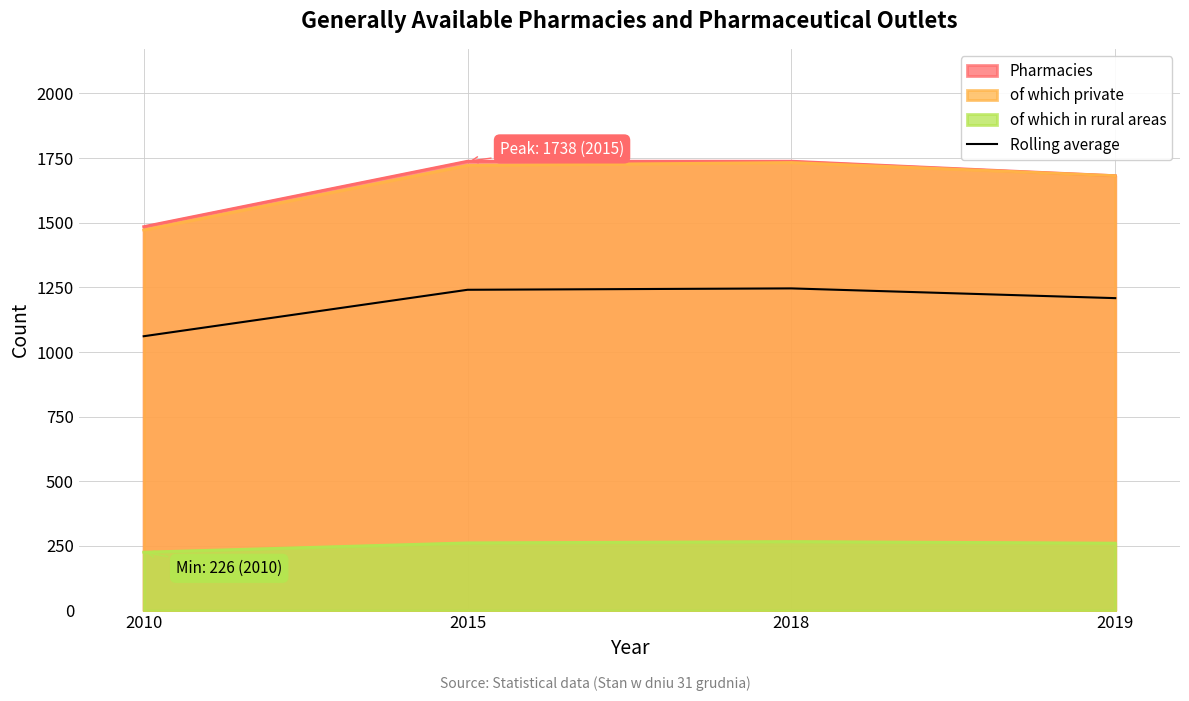

The chart shows a value of 372.8 at 2019. True or false?

False